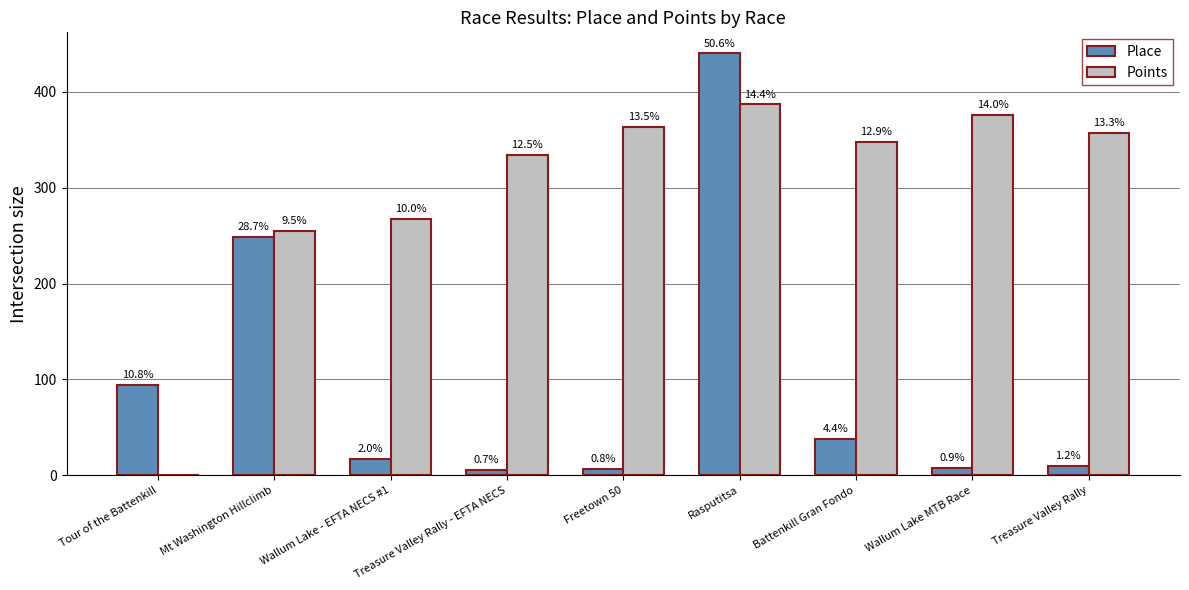

Are the bars horizontal?

No